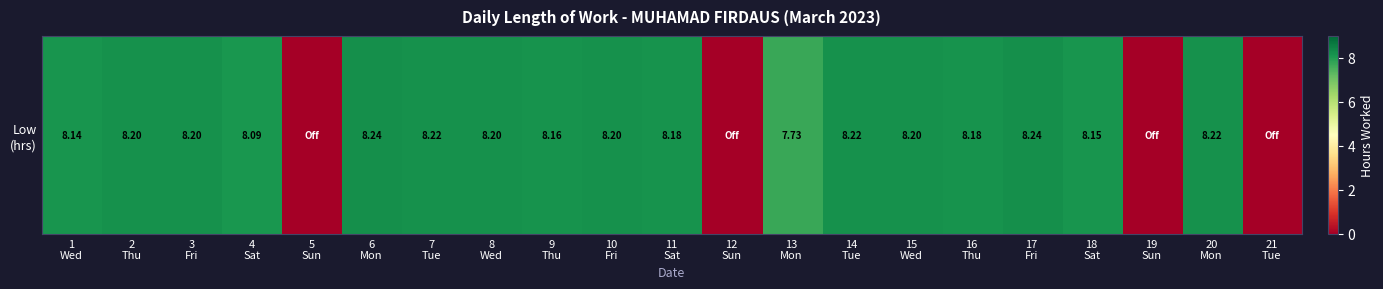

Approximately how many times larger is the value at 4
Sat compared to 20
Mon?

1.0